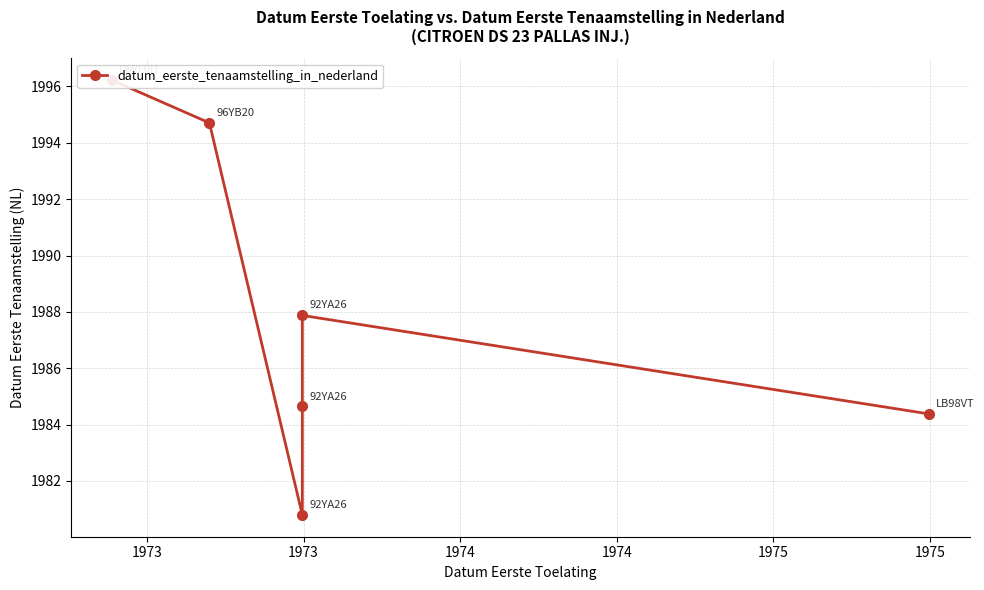

Is this an area chart (filled region under the line)?

No